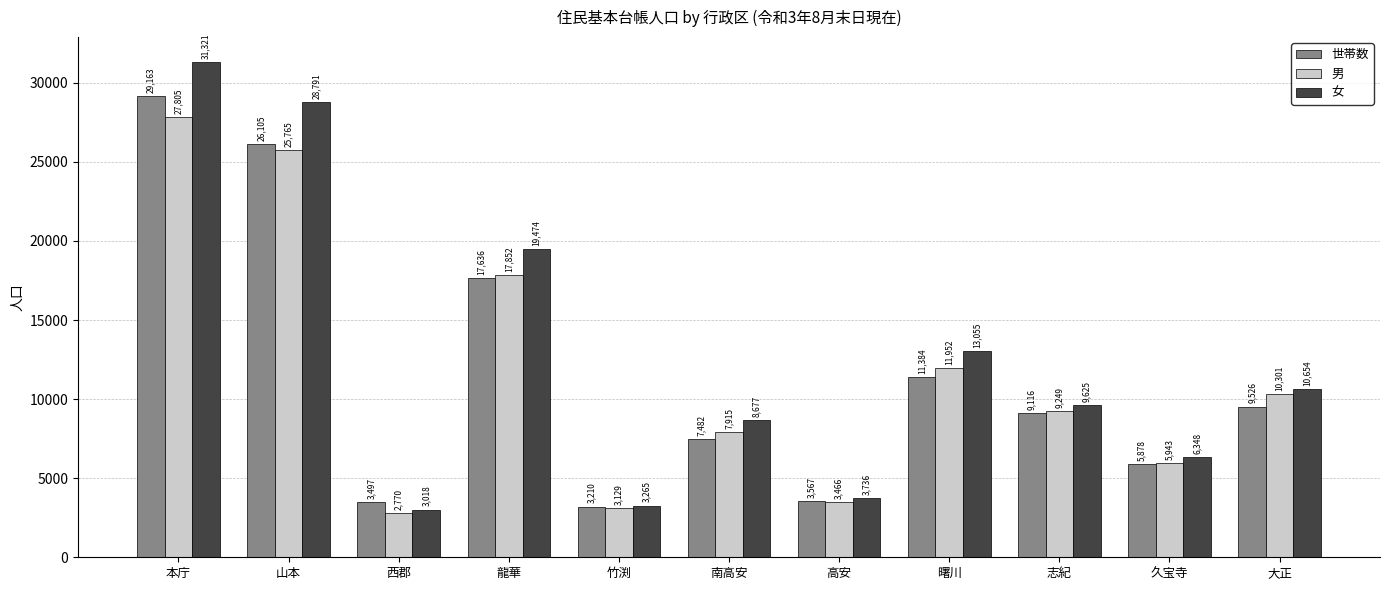

At which category is the sum across all series the highest?

本庁